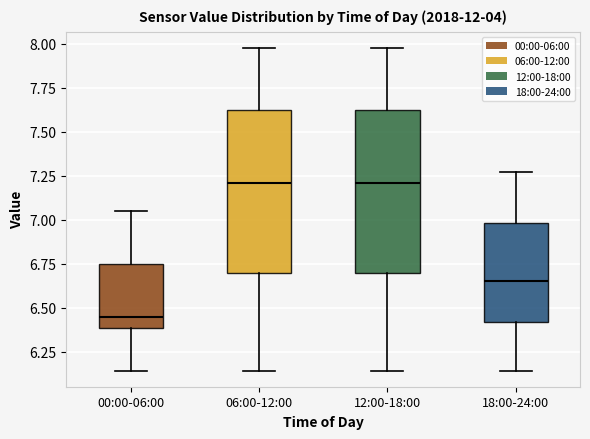

Where does the median line of the box for 12:00-18:00 sit on the y-axis? The values are not printed on the chart, so give them approximately, as read against the axis.

7.20